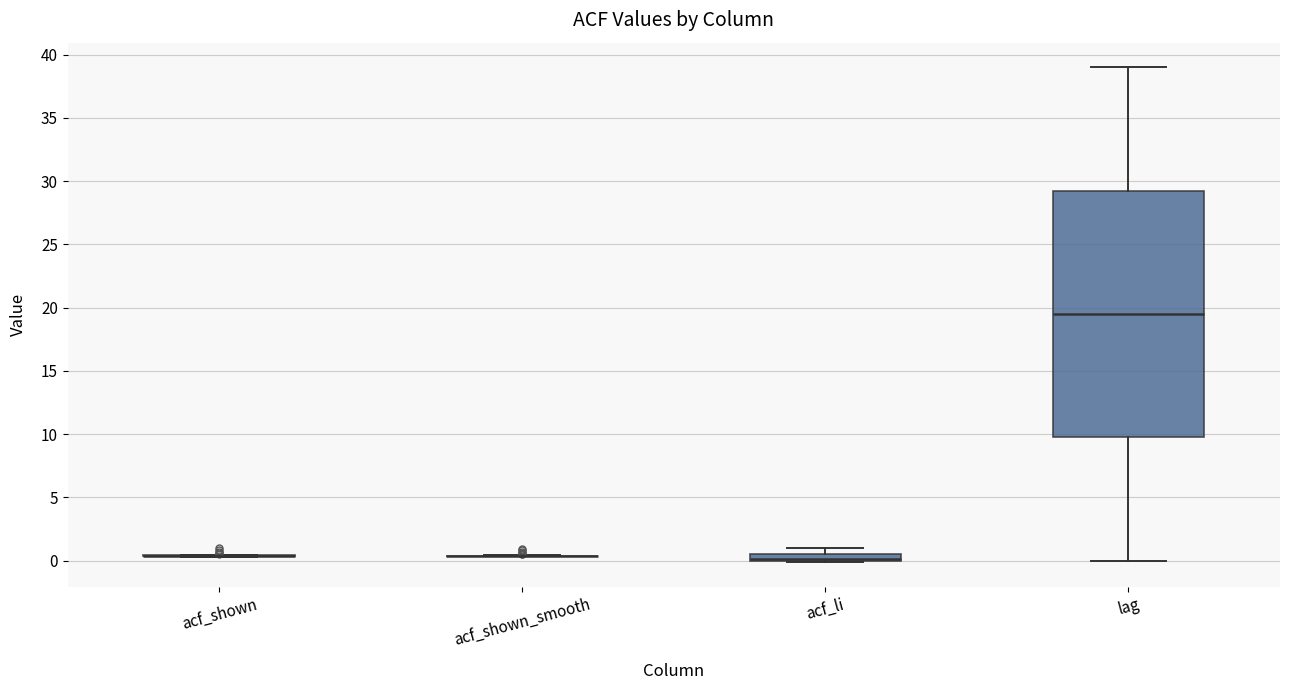

Comparing the boxes themselves (not the whiskers), which one is the tallest?

lag